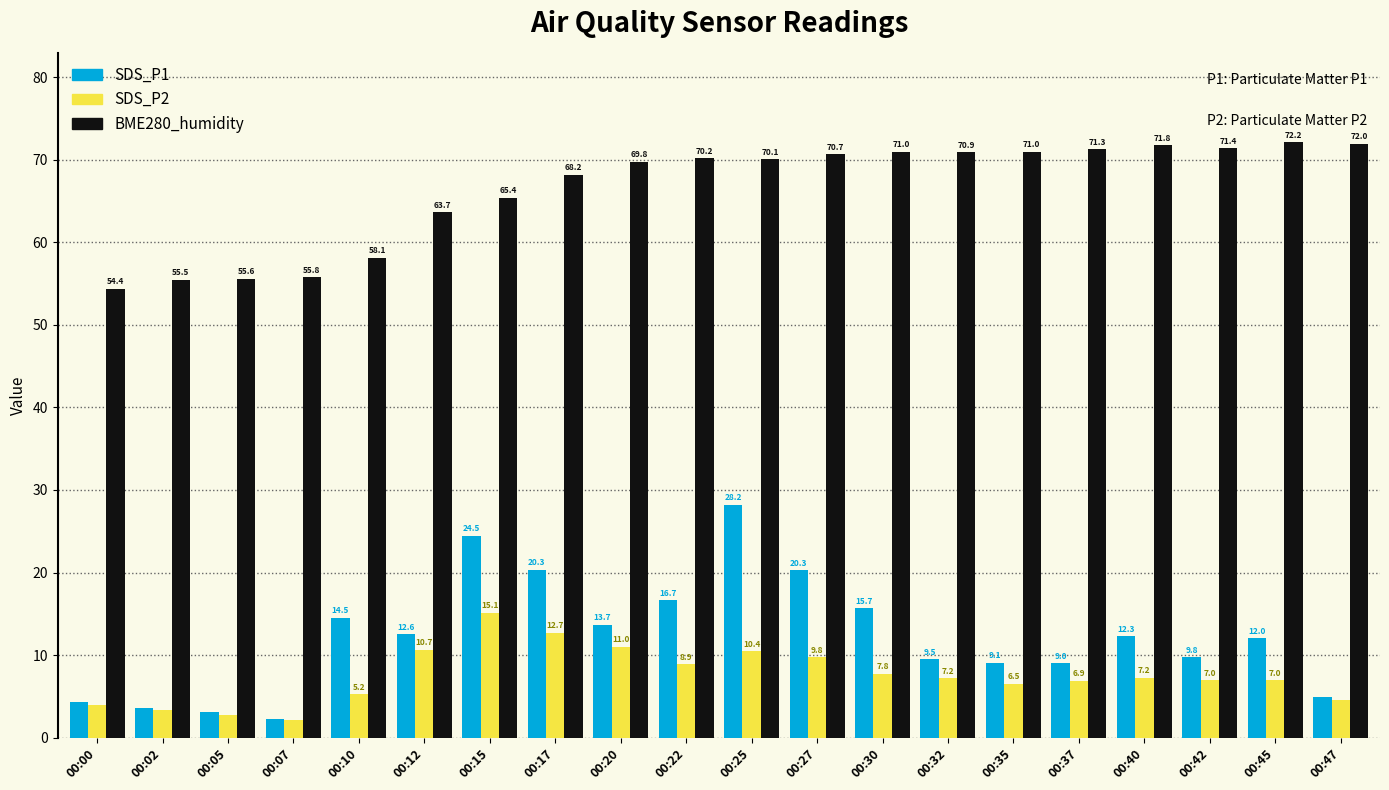

Rank the series at 00:10 from lowest to highest value.

SDS_P2, SDS_P1, BME280_humidity